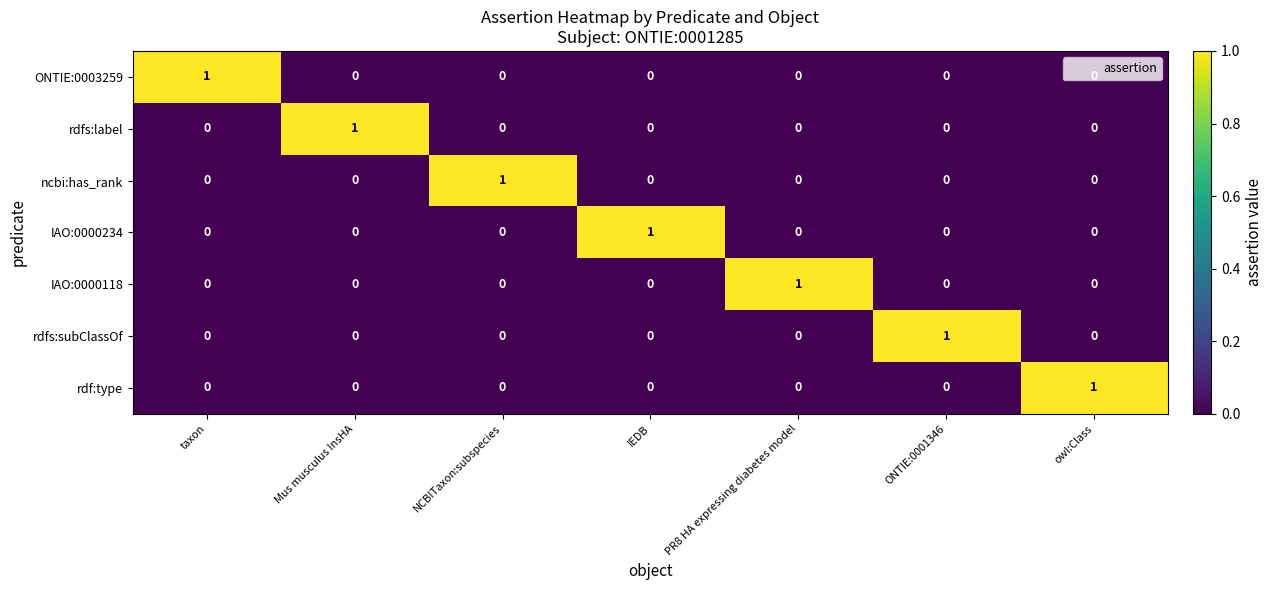

How many IAO:0000234 values are between 0 and 1?

7